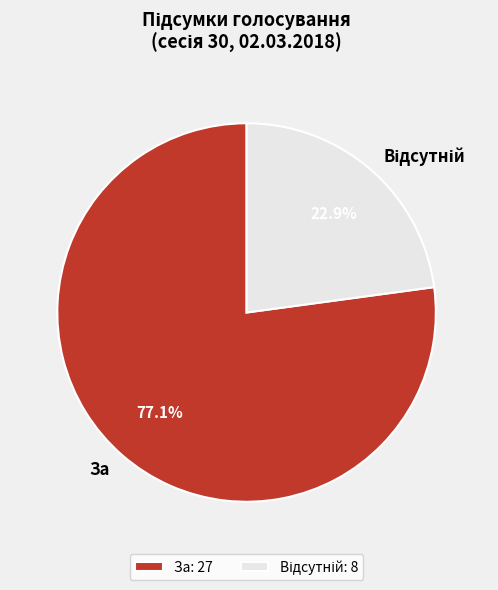

Does За represent more than half of the total?

Yes